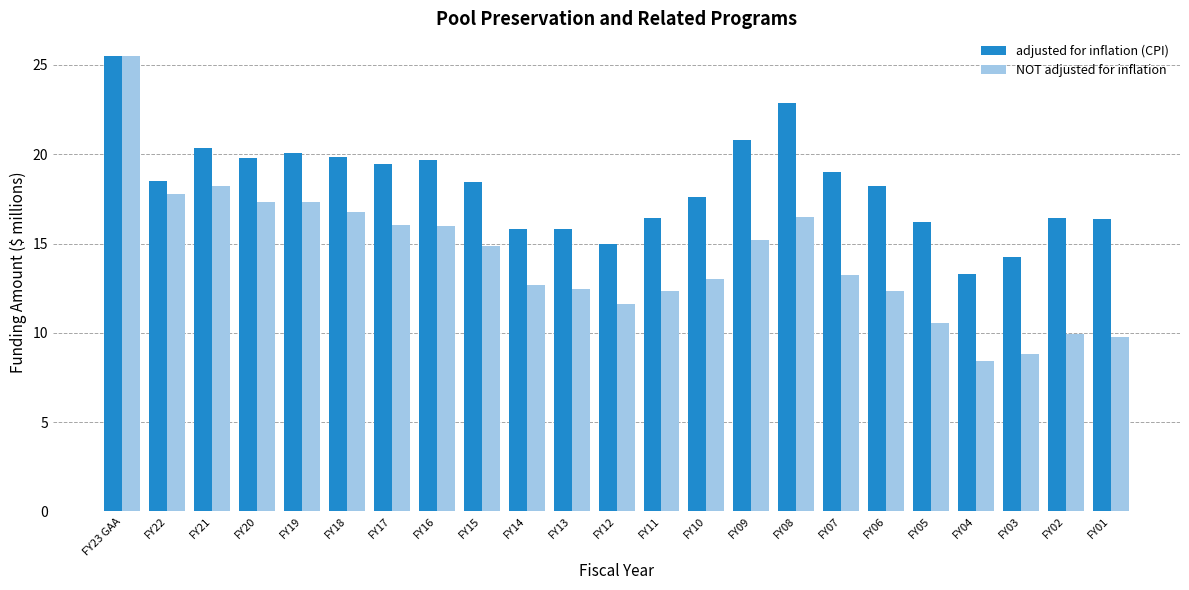

Between FY22 and FY15, which series saw the biggest shift?

NOT adjusted for inflation